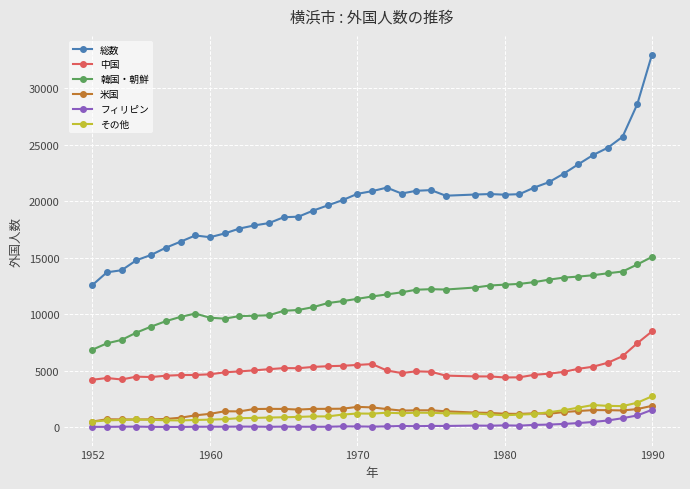

In その他, how many points are lower than both neighbors (excluding endpoints)?

5